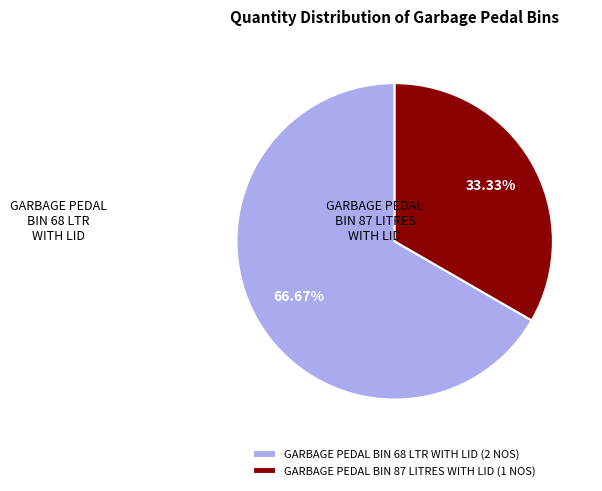

To the nearest percent, what portion does GARBAGE PEDAL BIN 87 LITRES WITH LID represent?

33%